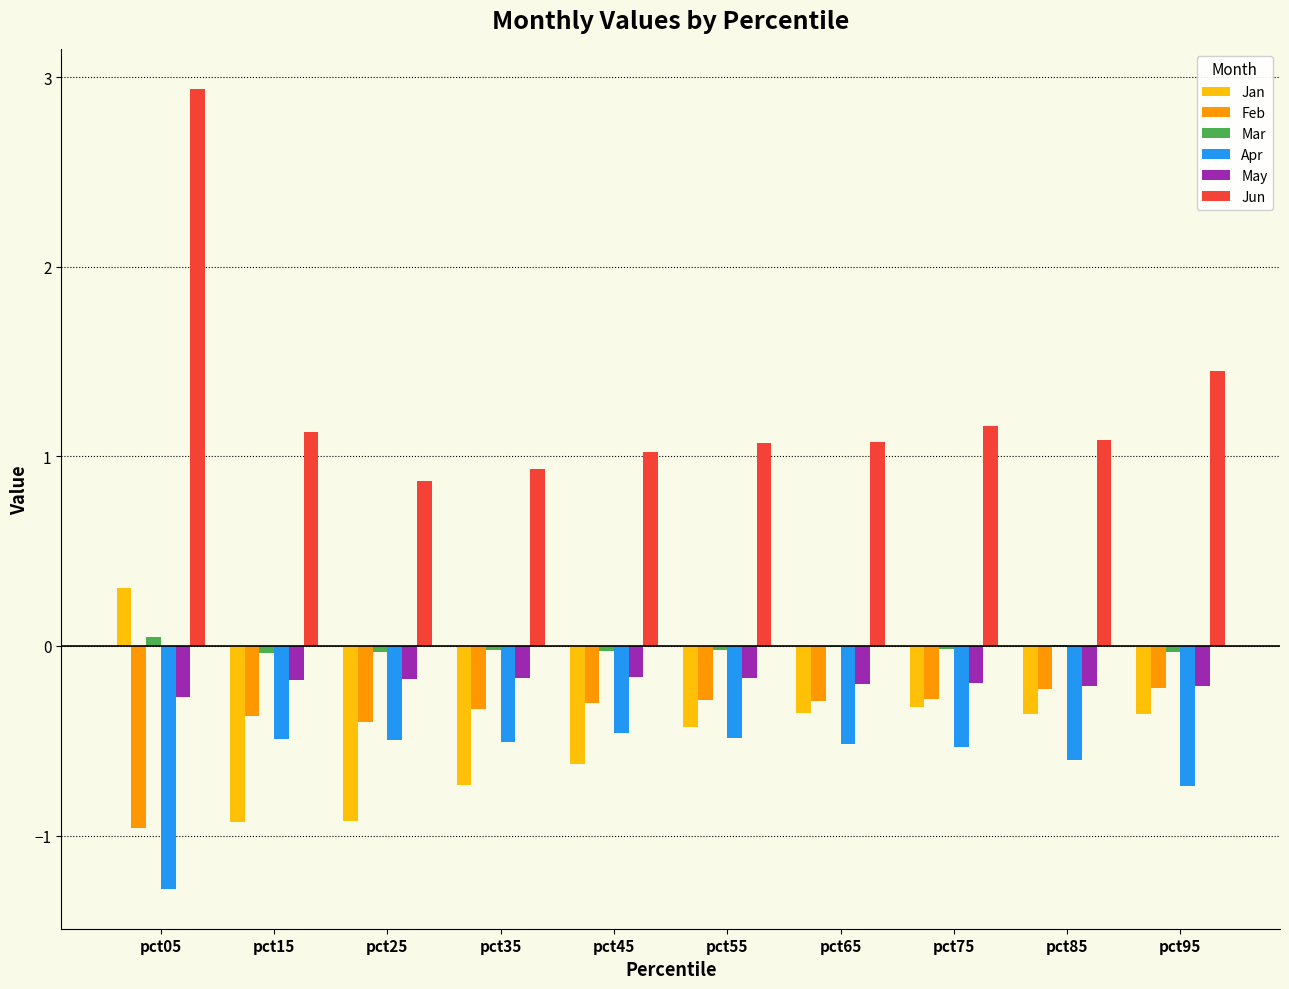

Which series changed the most between pct05 and pct25?

Jun